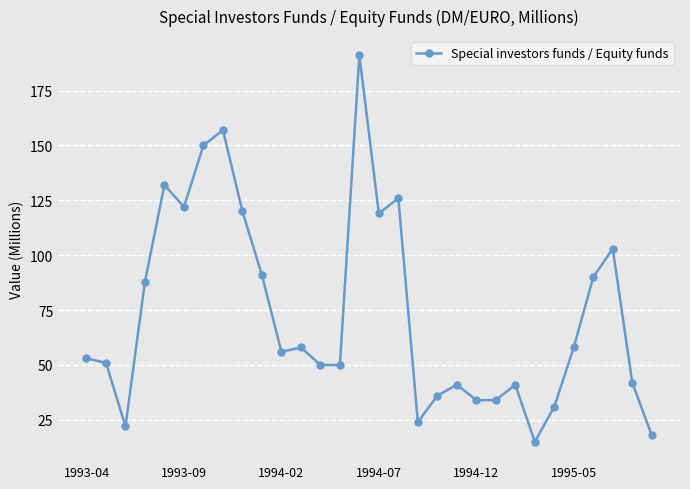

What is the value of the 3rd point from the left?

22